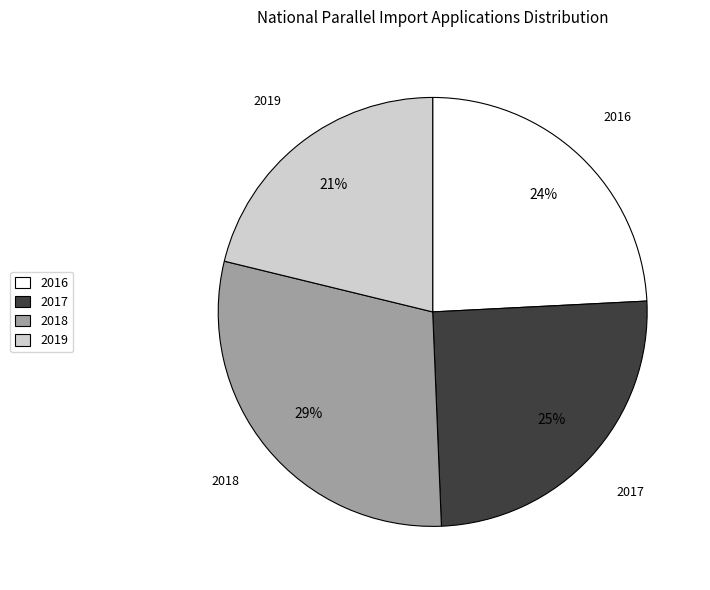

To the nearest percent, what percentage of the pie is 2017?

25%